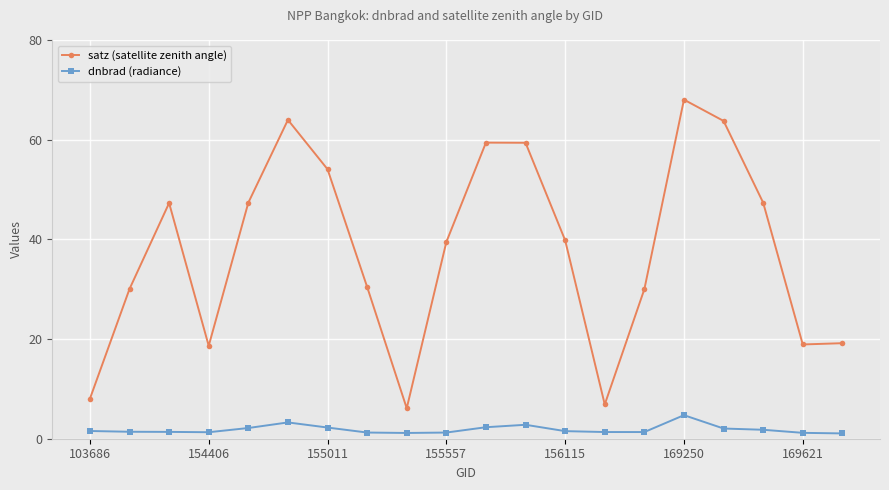

Rank the series by their maximum value, from highest to lowest.

satz (satellite zenith angle), dnbrad (radiance)